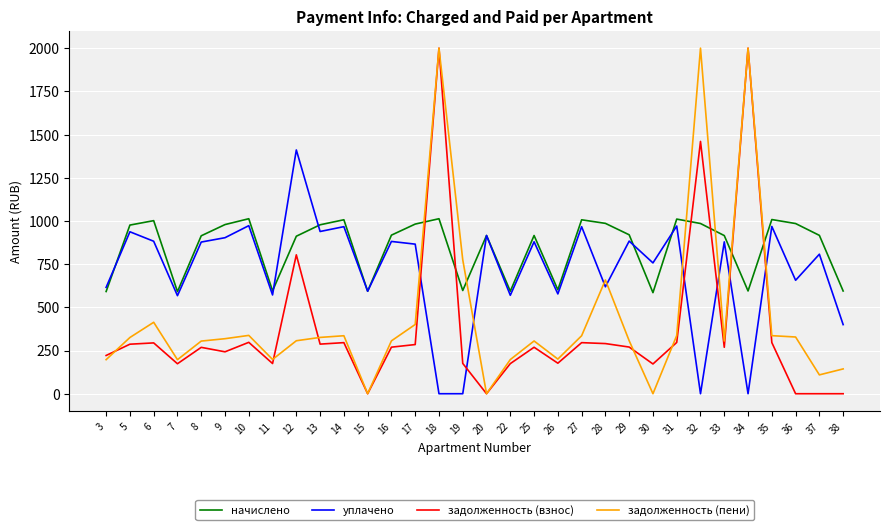

Which series ends up on top after the final intersection of уплачено and начислено?

начислено